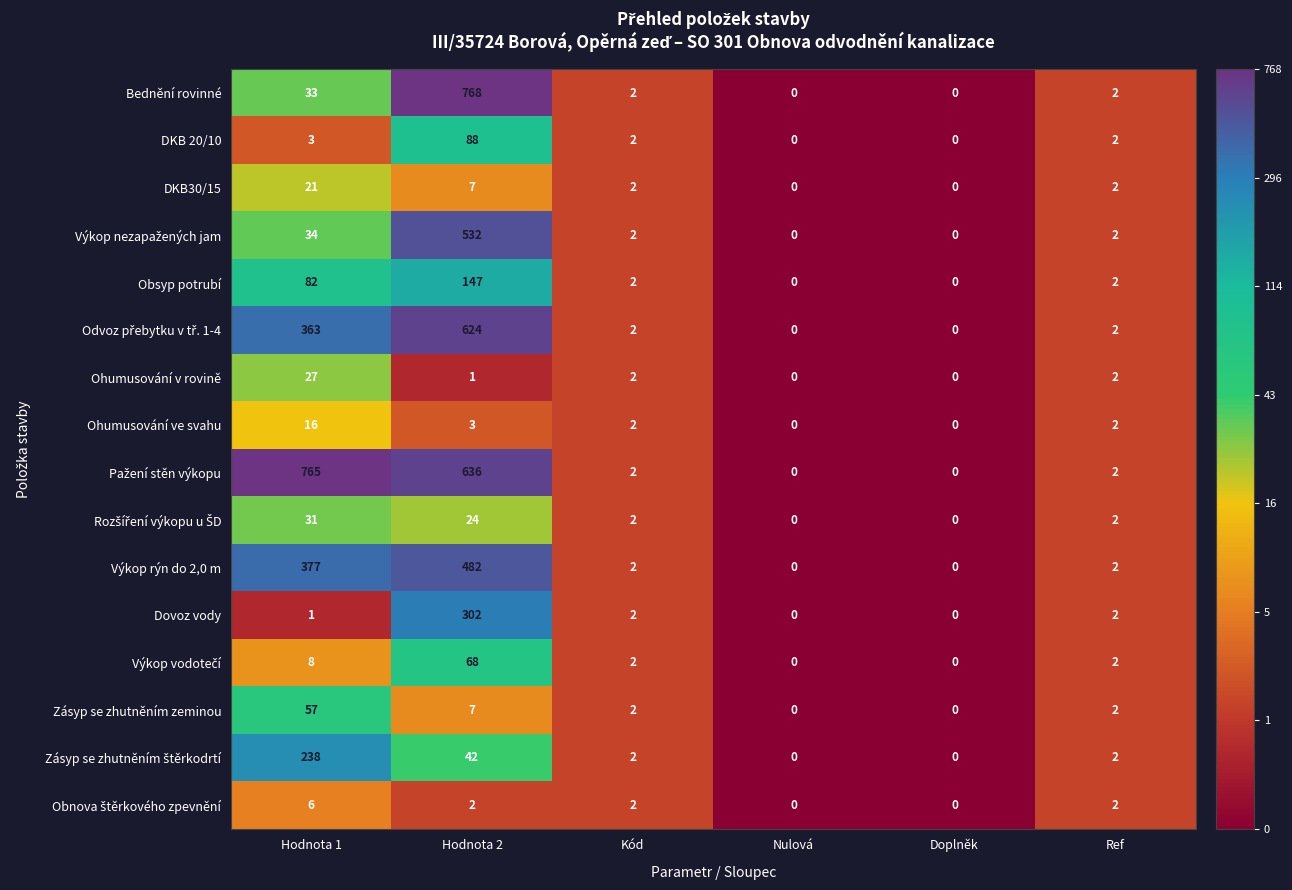

True or false: DKB30/15 has a value of 3 at Ref.

False